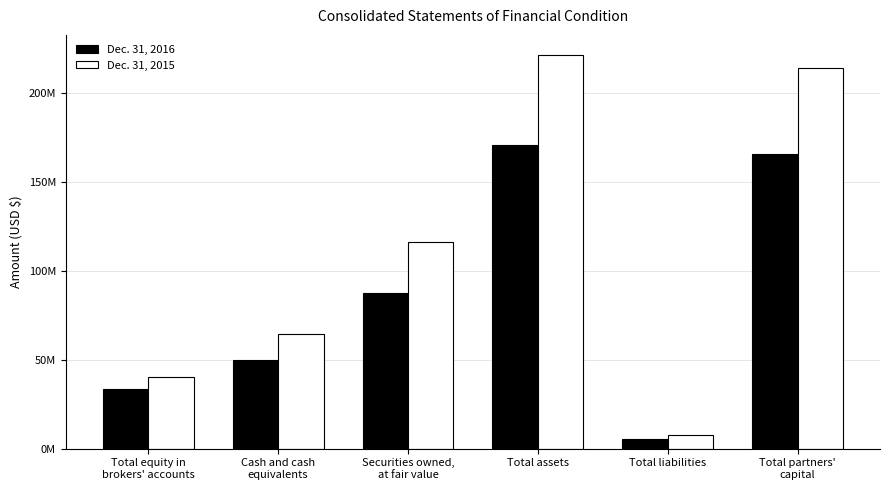

What is the label of the 3rd bar from the left?

Securities owned,
at fair value